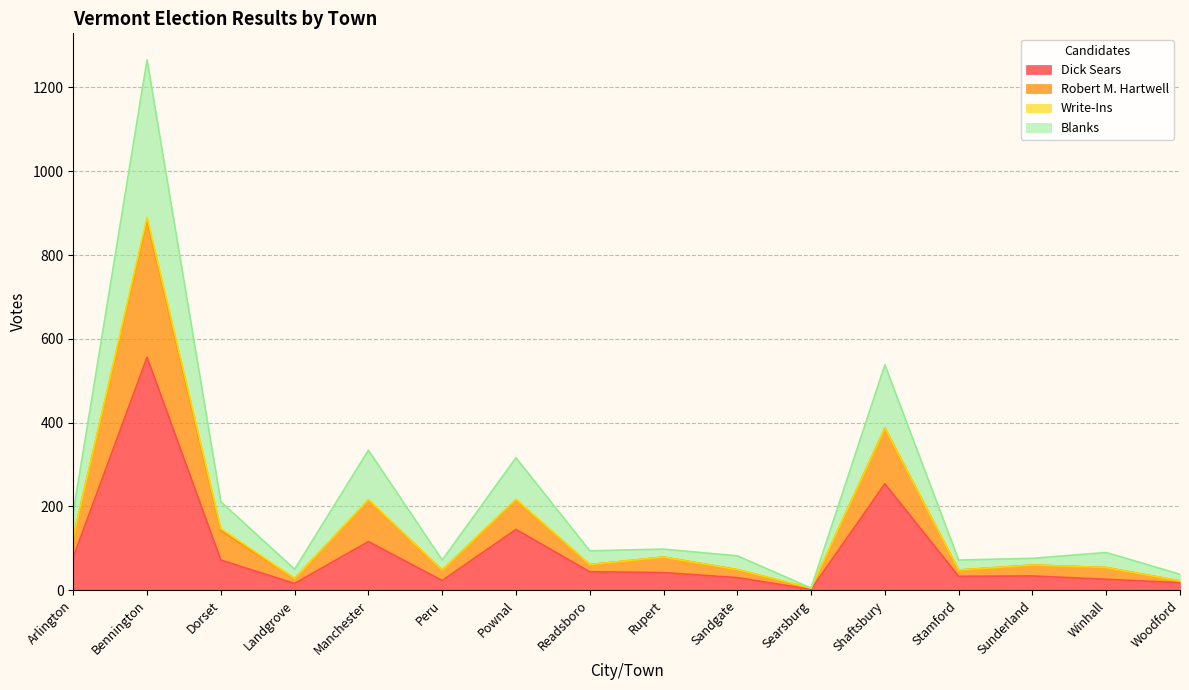

In Dick Sears, how many points are higher than both neighbors (excluding endpoints)?

5